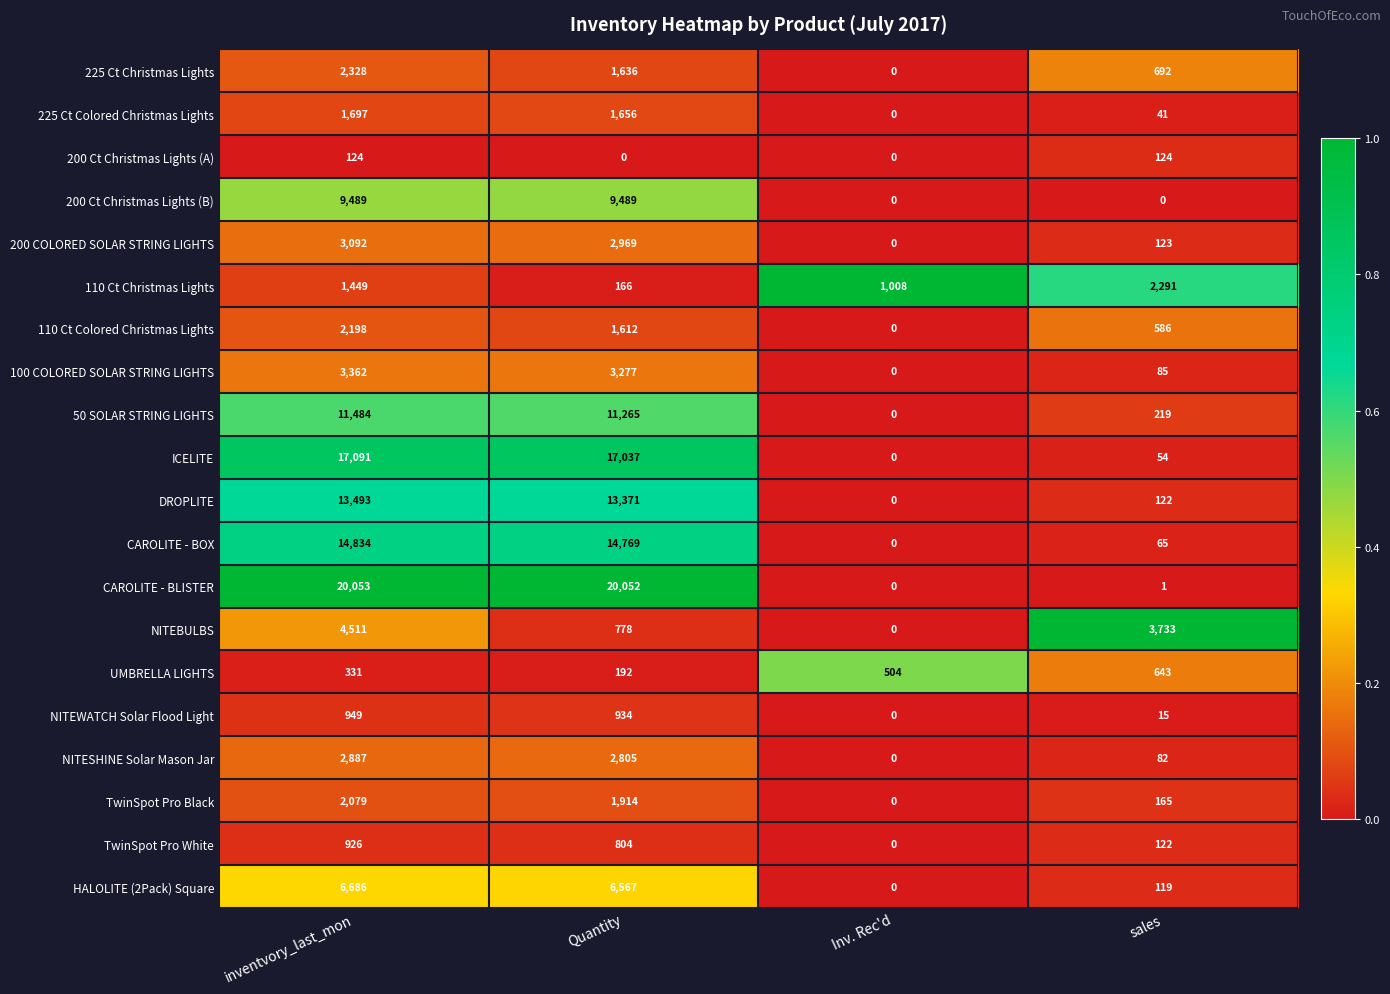

Which series changed the most between Inv. Rec'd and sales?

NITEBULBS